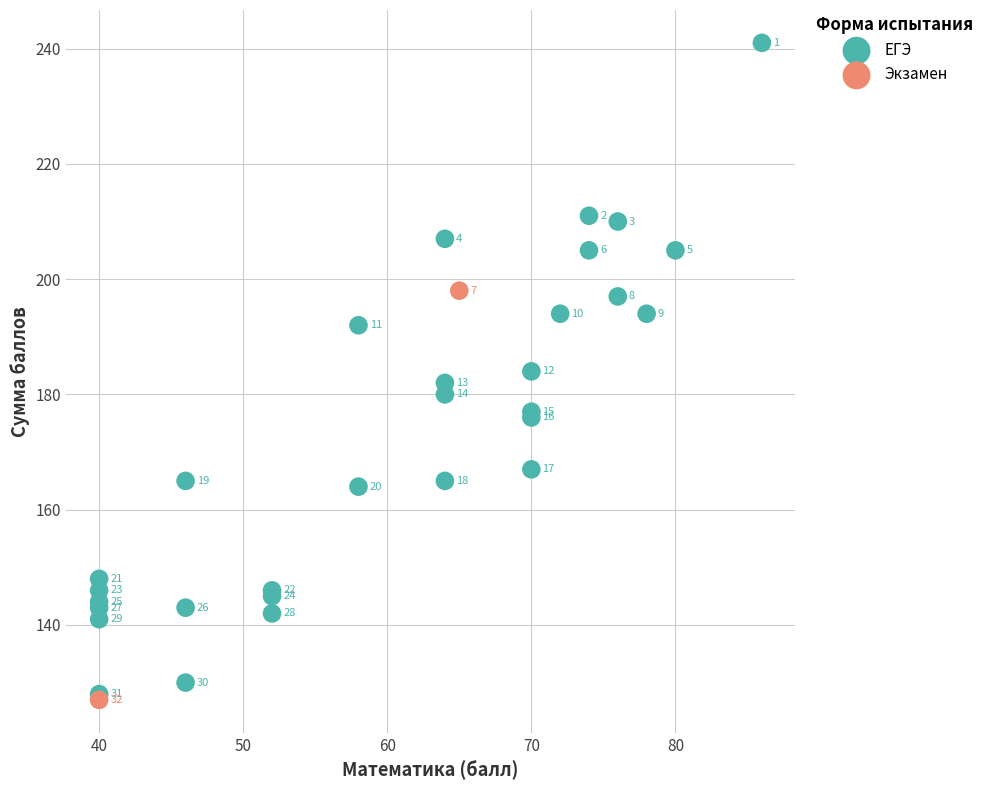

What are all the series names shown in the legend?

ЕГЭ, Экзамен